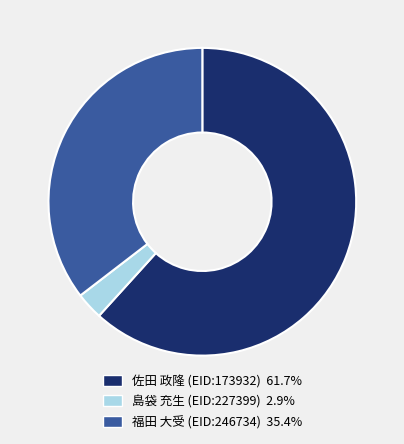

Is there a majority slice in this chart?

Yes